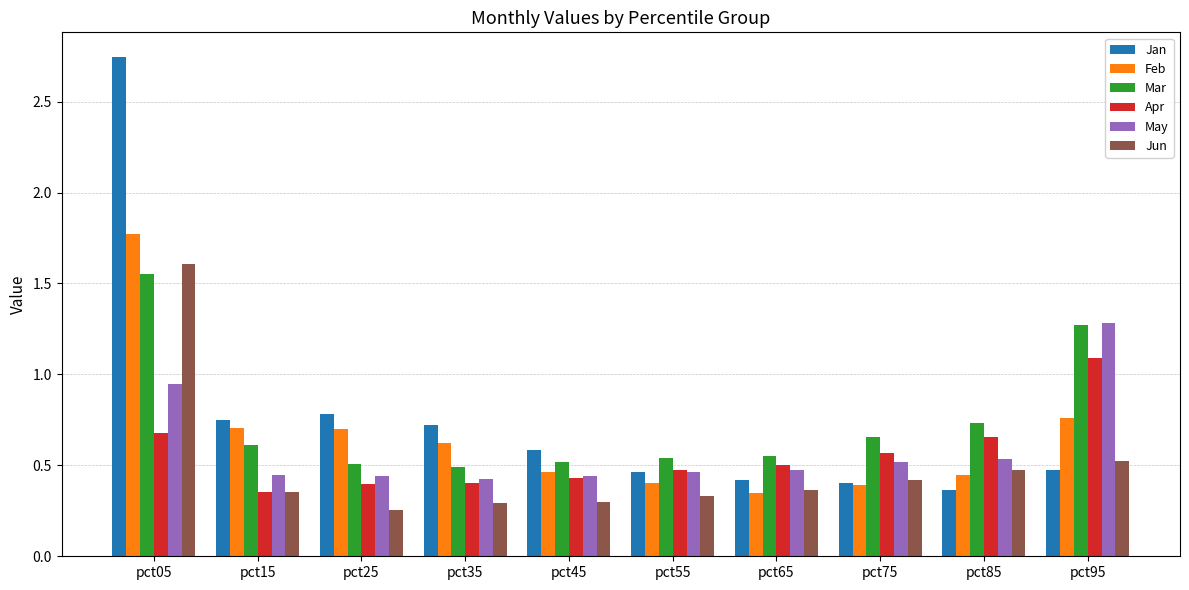

Does the chart contain any negative values?

No